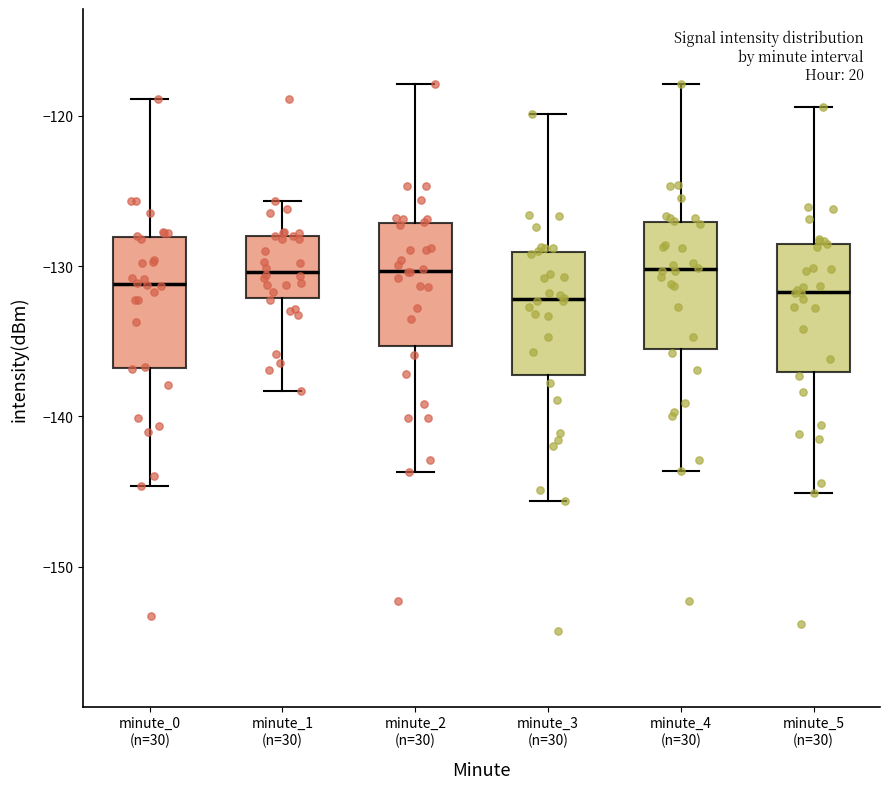

Reading left to right, read every box against the y-axis: the position of its median line, the range the box covers, and the ends of its whiskers. The values are not printed on the chart, so give them approximately, as read against the axis.

minute_0 (n=30): median -131, box -137 to -128, whiskers -145 to -119
minute_1 (n=30): median -130, box -132 to -128, whiskers -138 to -126
minute_2 (n=30): median -130, box -135 to -127, whiskers -144 to -118
minute_3 (n=30): median -132, box -137 to -129, whiskers -146 to -120
minute_4 (n=30): median -130, box -136 to -127, whiskers -144 to -118
minute_5 (n=30): median -132, box -137 to -129, whiskers -145 to -119